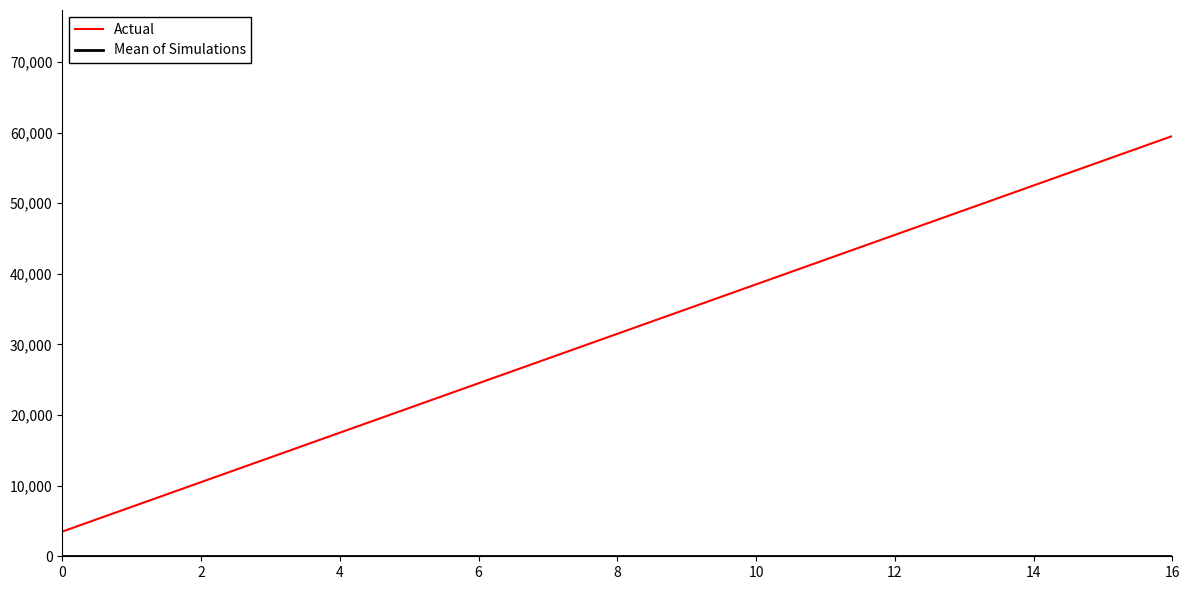

What is the minimum value for Actual?

3500